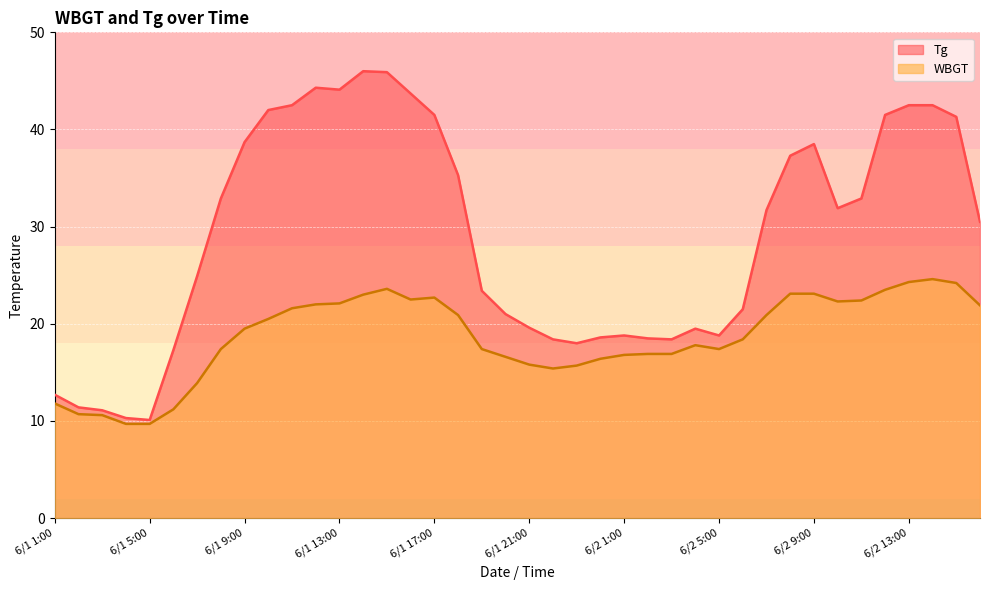

Count the number of categories in the chart.

40